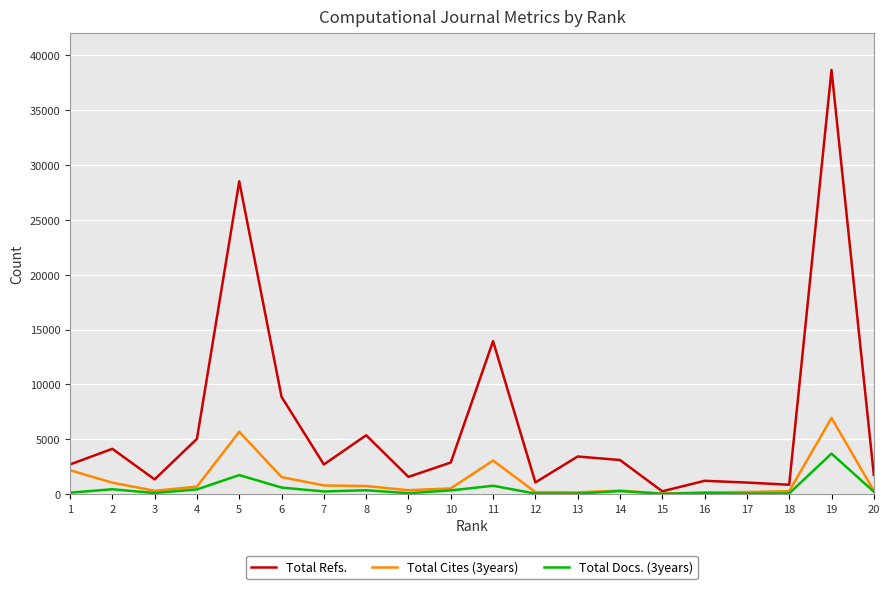

At which category is the sum across all series the highest?

19